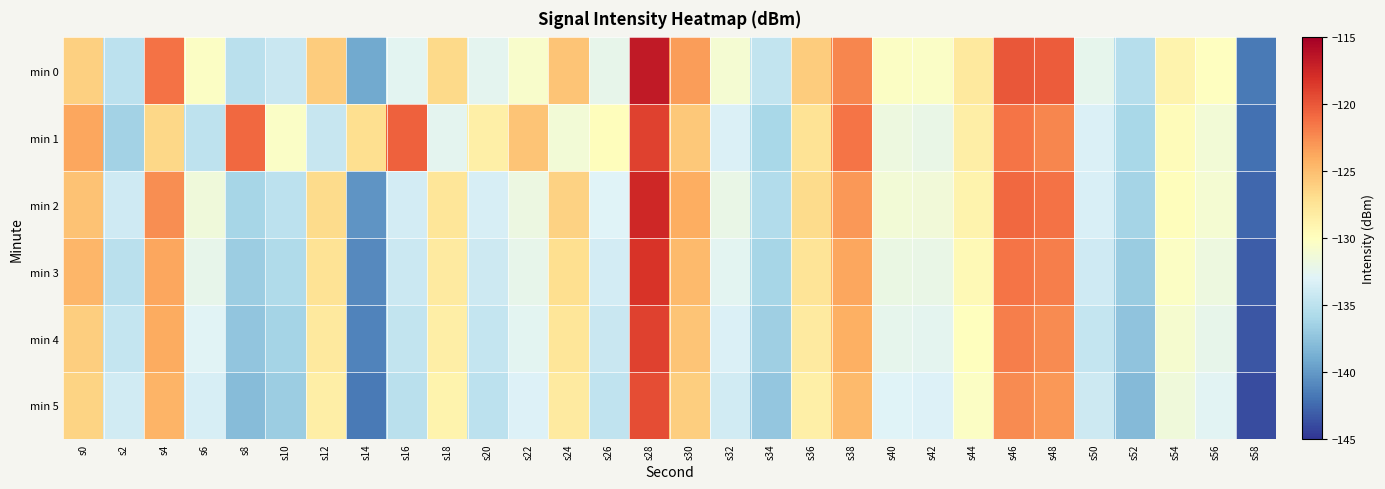

What is the smallest value displayed?

-143.9